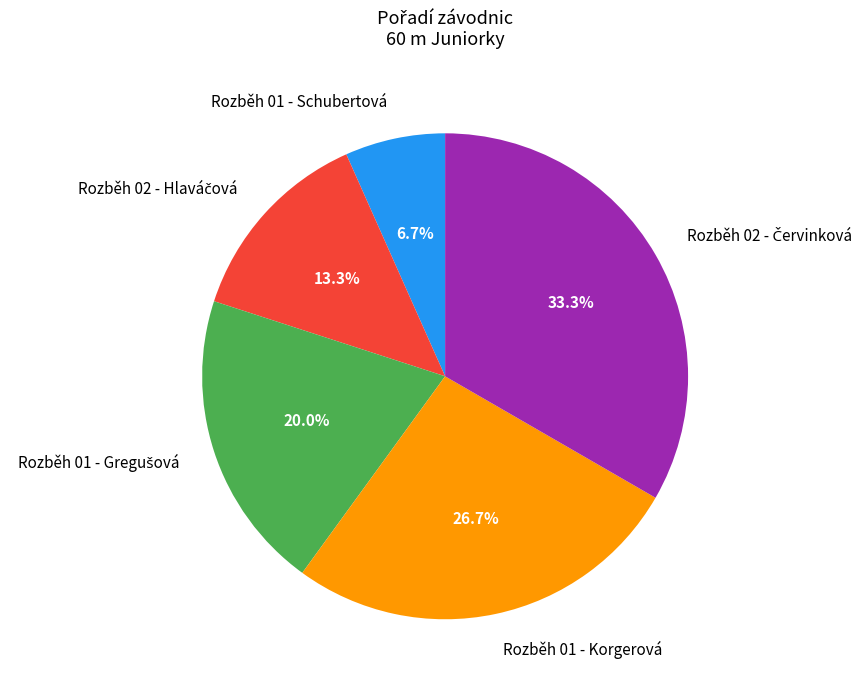

To the nearest percent, what is the average slice percentage?

20%